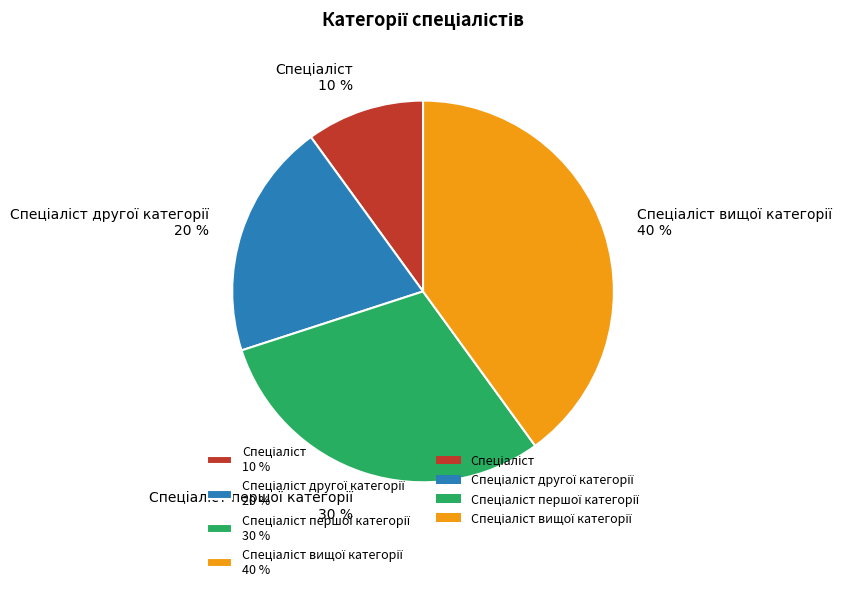

To the nearest percent, what is the difference between the largest and smallest slice percentages?

30%